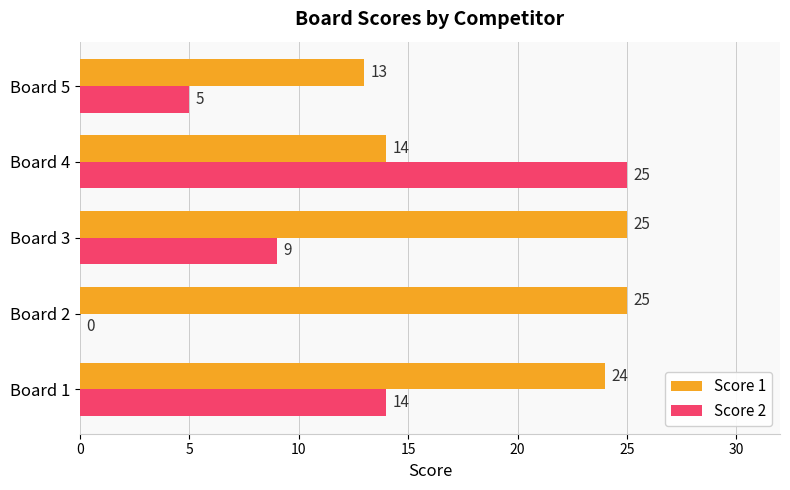

The Score 1 series shows 17 at Board 5. True or false?

False